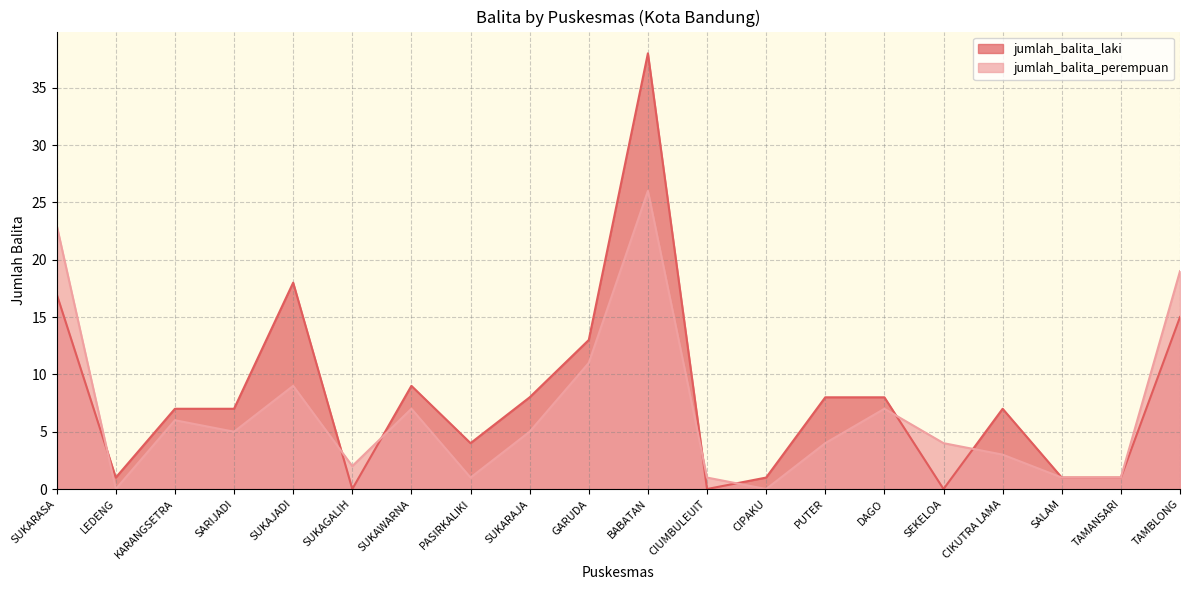

Is the value of jumlah_balita_perempuan at PASIRKALIKI greater than the value of jumlah_balita_laki at LEDENG?

No